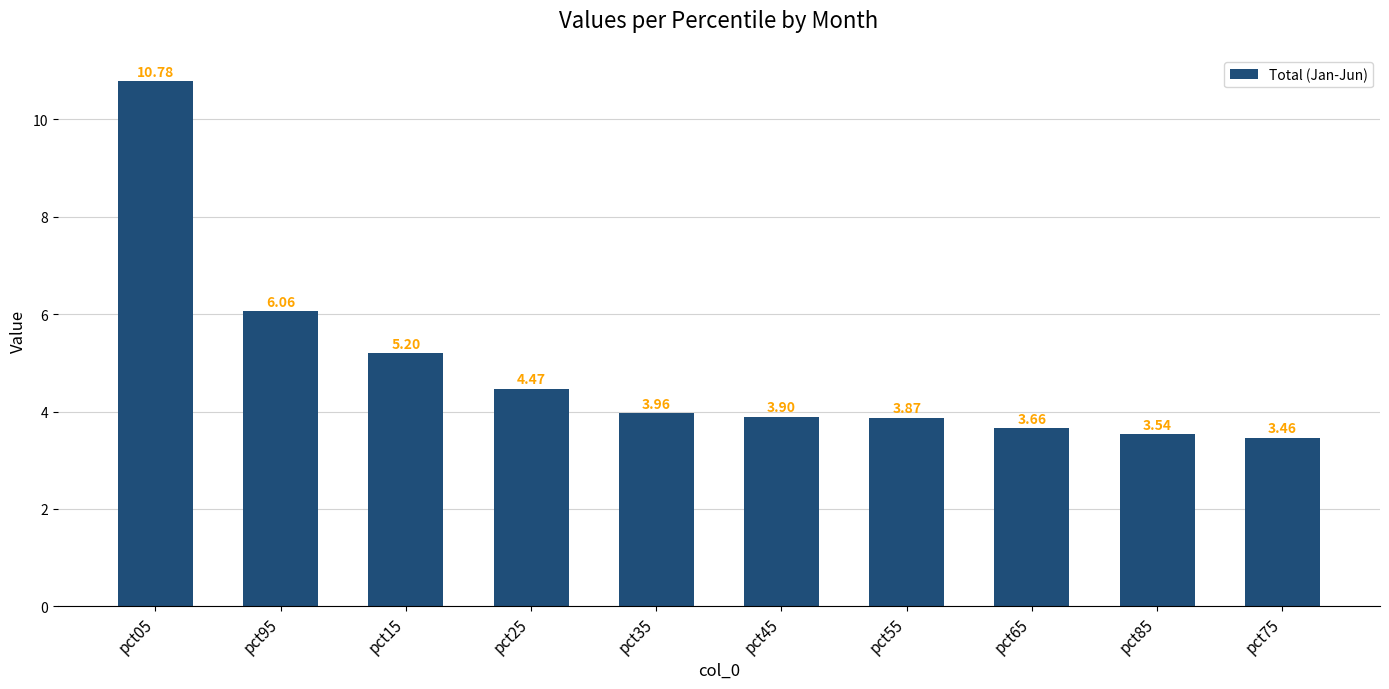

The value at pct05 is 10.8. True or false?

True